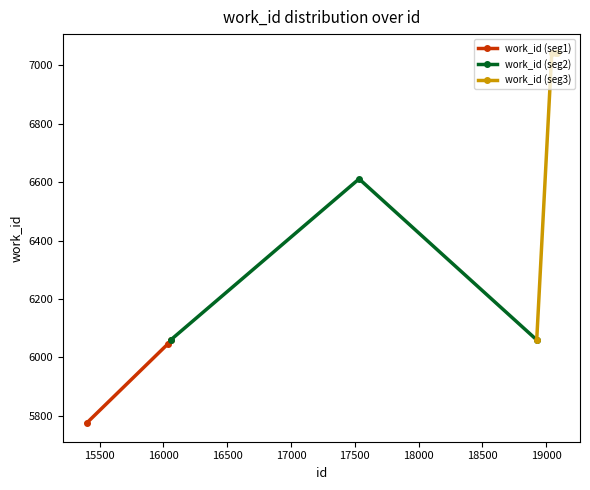

List the labels in order of value, smallest first.

15397, 16034, 16057, 18925, 17533, 19043, 19074, 19080